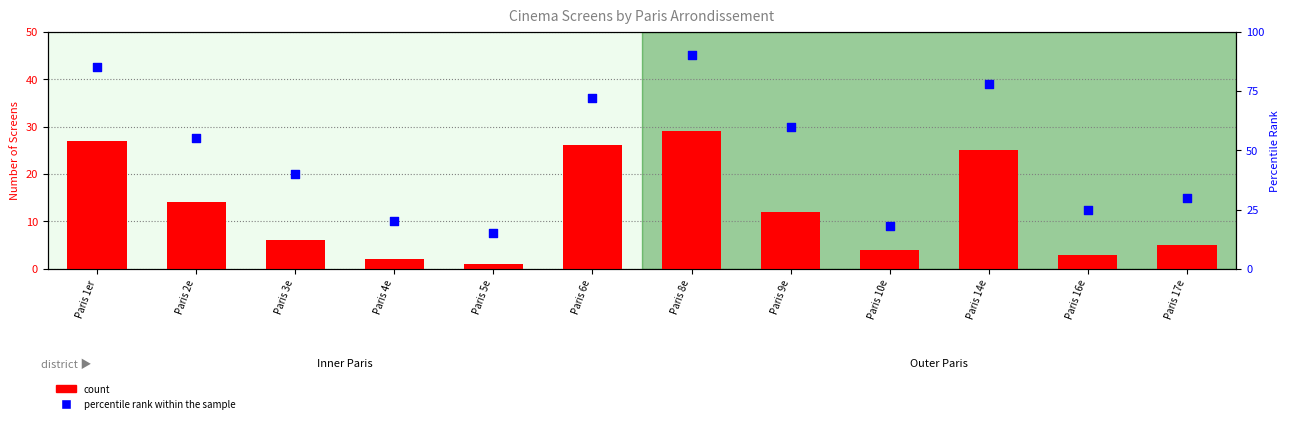

Which series has the widest spread of Y values?

percentile rank within the sample